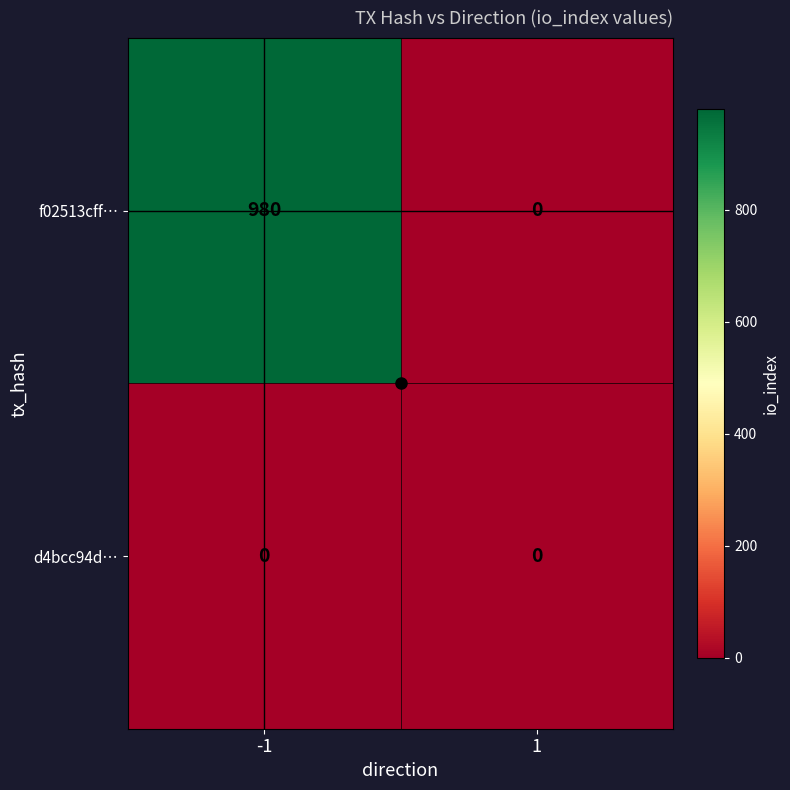

What is the greatest value displayed?

980